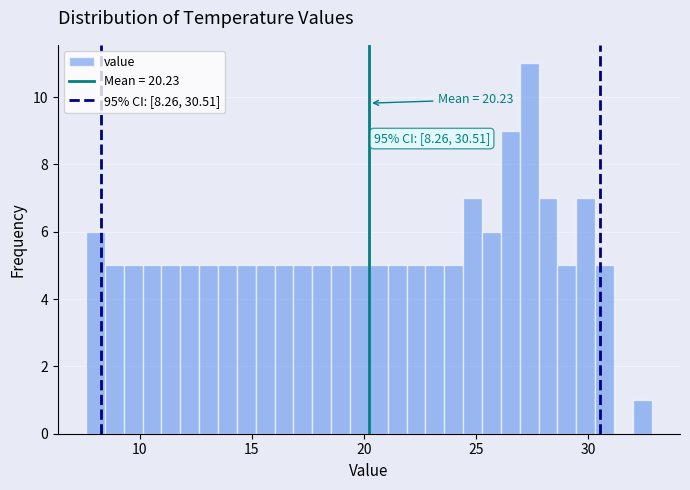

Around what value on the x-axis is the tallest bar? Give the approximate position of its centre, as read against the axis.

27.5